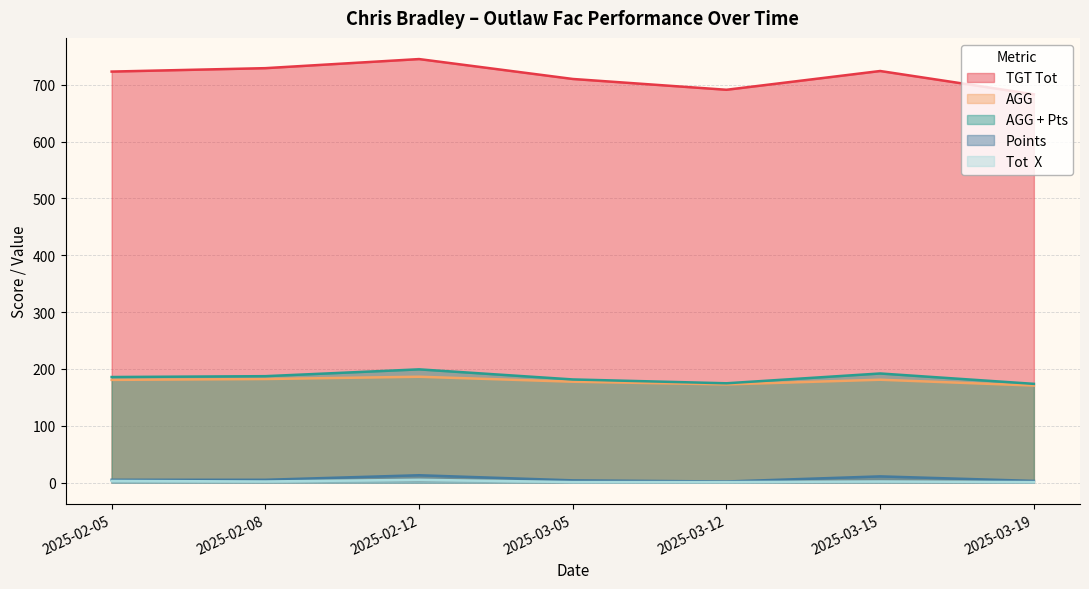

Reading right to left, extract all data points from this chart.

TGT Tot: 2025-03-19=683.0	2025-03-15=724.0	2025-03-12=691.0	2025-03-05=710.0	2025-02-12=745.0	2025-02-08=729.0	2025-02-05=723.0
AGG: 2025-03-19=170.8	2025-03-15=181.0	2025-03-12=172.8	2025-03-05=177.5	2025-02-12=186.2	2025-02-08=182.2	2025-02-05=180.8
AGG + Pts: 2025-03-19=173.8	2025-03-15=192.0	2025-03-12=174.8	2025-03-05=181.5	2025-02-12=199.2	2025-02-08=187.2	2025-02-05=185.8
Points: 2025-03-19=3.0	2025-03-15=11.0	2025-03-12=2.0	2025-03-05=4.0	2025-02-12=13.0	2025-02-08=5.0	2025-02-05=5.0
Tot  X: 2025-03-19=1.0	2025-03-15=2.0	2025-03-12=1.0	2025-03-05=1.0	2025-02-12=5.0	2025-02-08=2.0	2025-02-05=3.0